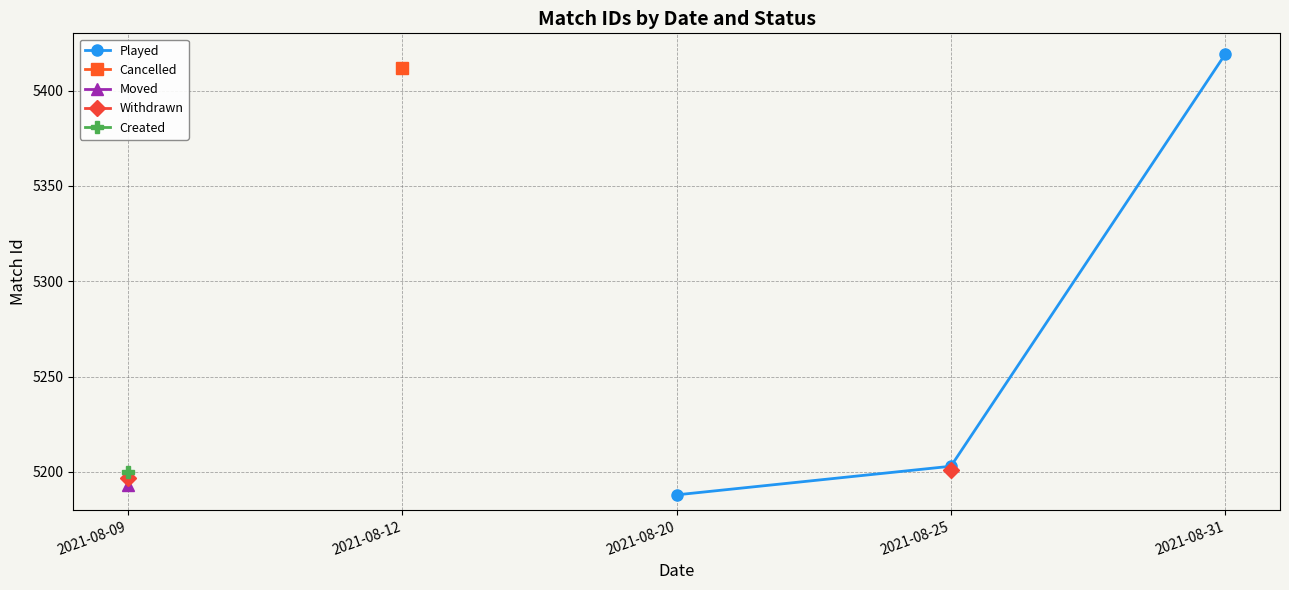

Which label corresponds to the smallest value in the chart?

2021-08-20